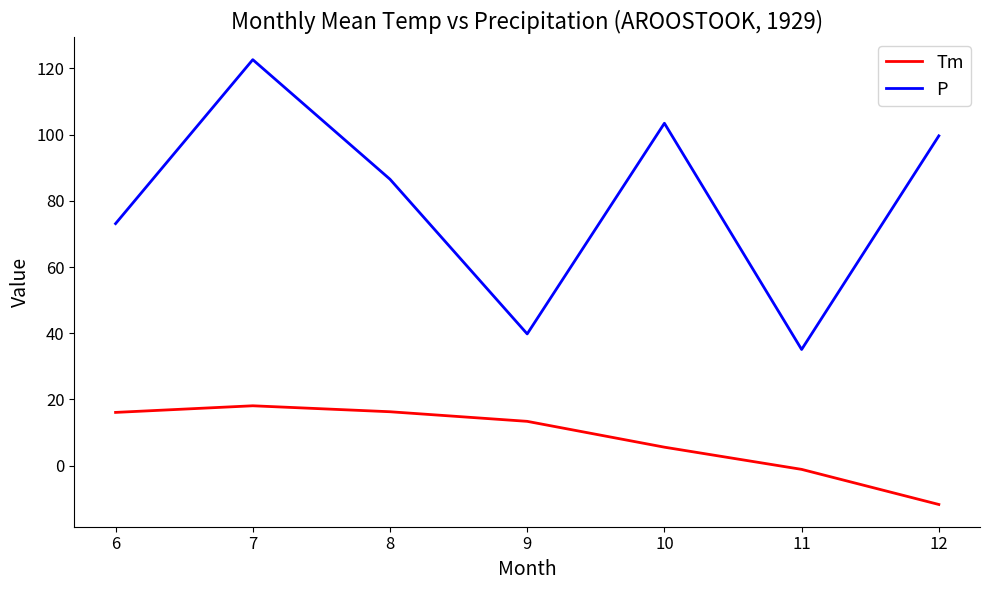

Which series has the largest total across all categories?

P